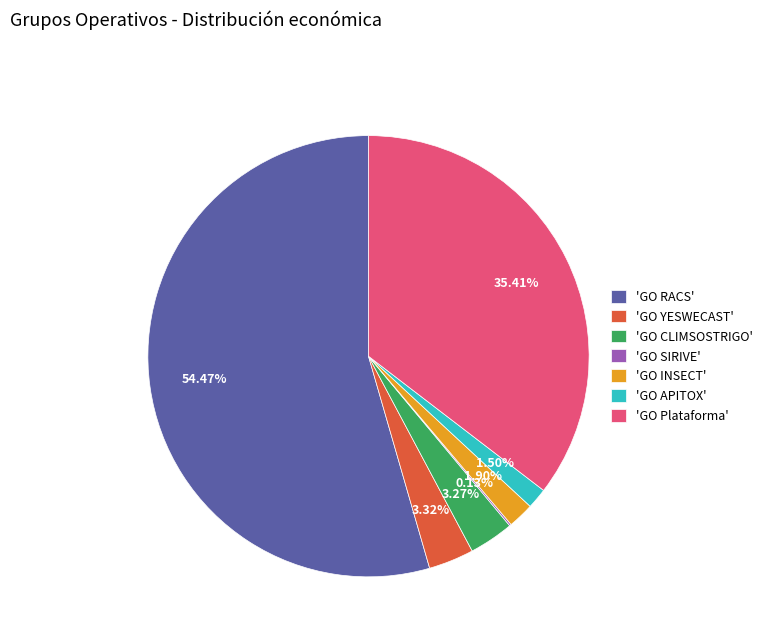

What is the ratio of the value at 'GO RACS' to the value at 'GO YESWECAST'?

16.4